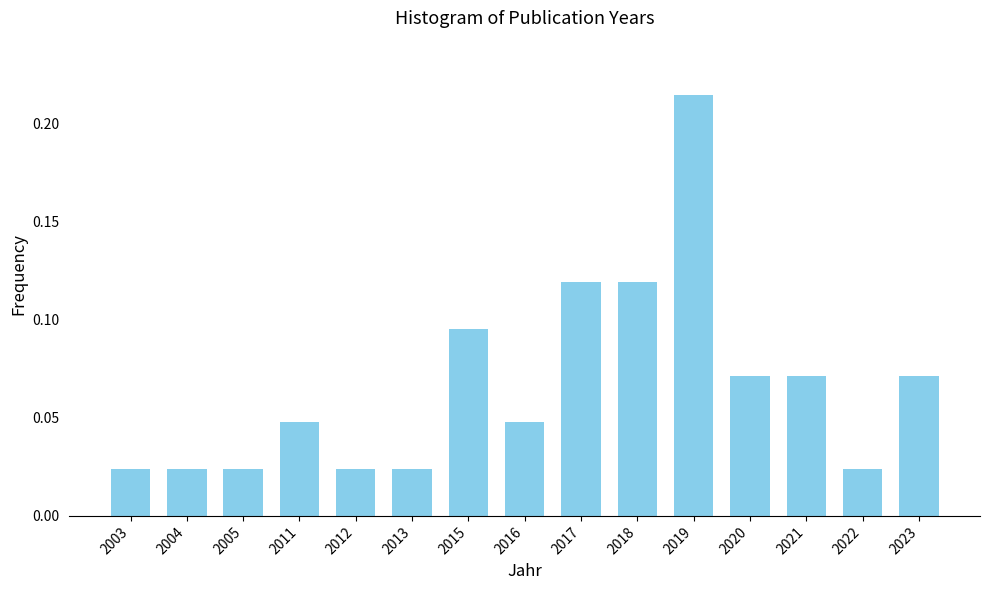

At which category does the chart reach its peak across all series?

2019